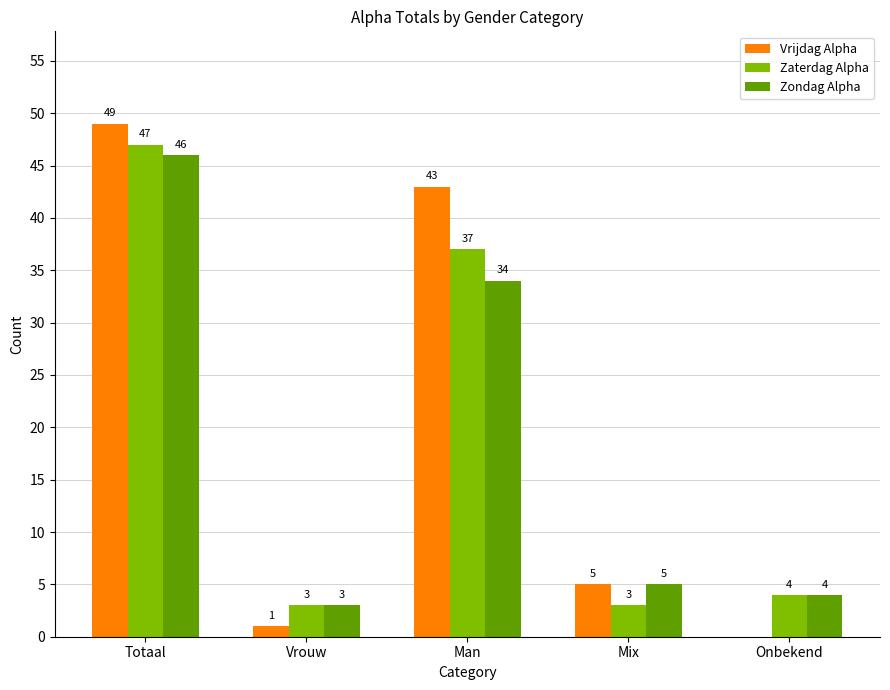

Which series has the largest range (max minus min)?

Vrijdag Alpha